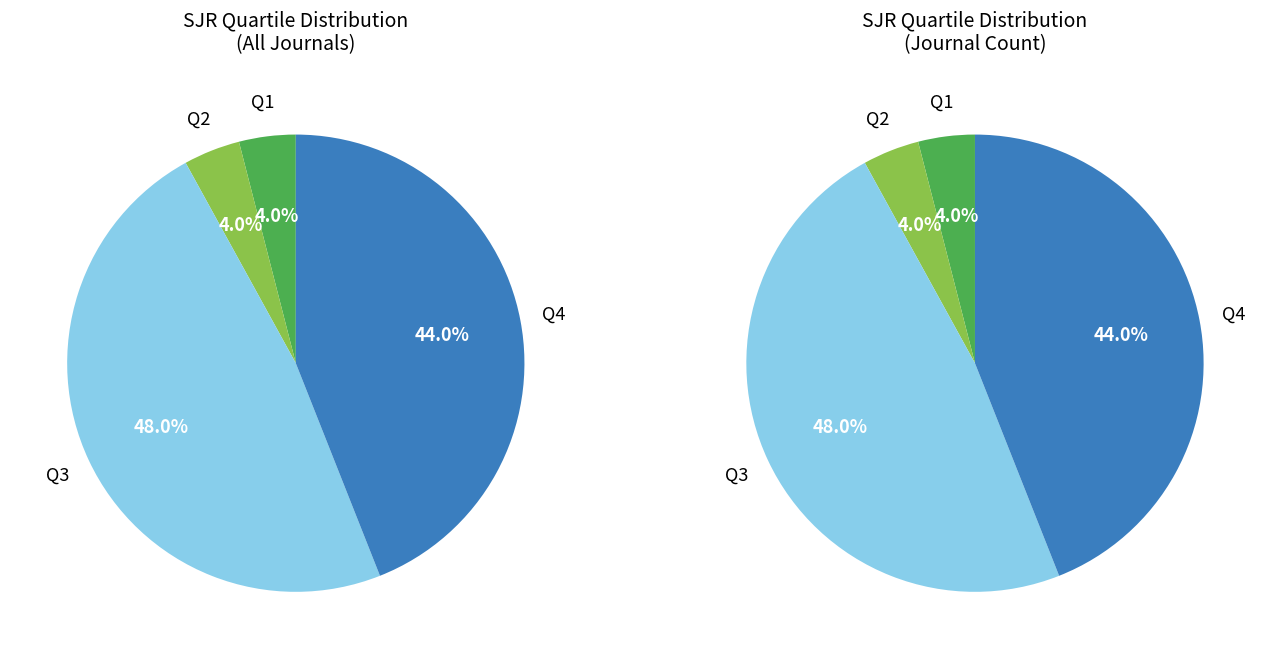

Rank the categories by value from lowest to highest.

Q1, Q2, Q4, Q3